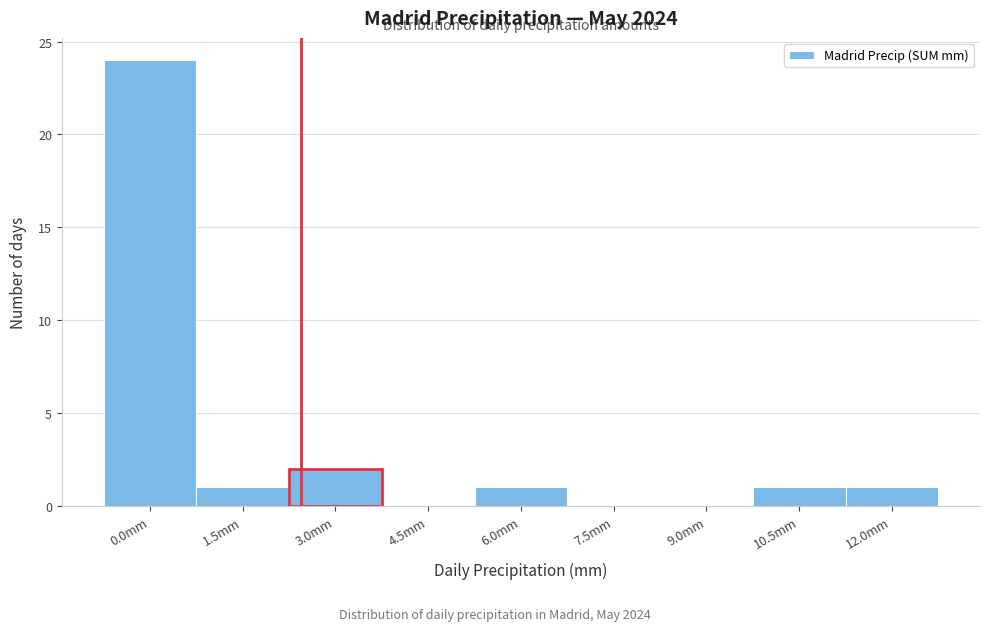

Reading left to right, what are all the values shown in this chart?

0.0mm=24	1.5mm=1	3.0mm=2	4.5mm=0	6.0mm=1	7.5mm=0	9.0mm=0	10.5mm=1	12.0mm=1